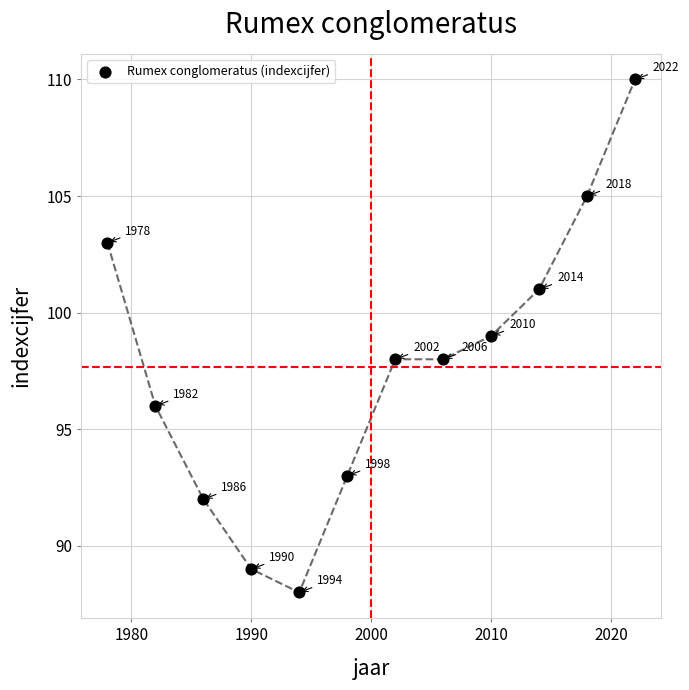

What Y value in the scatter plot is closest to 99?

99